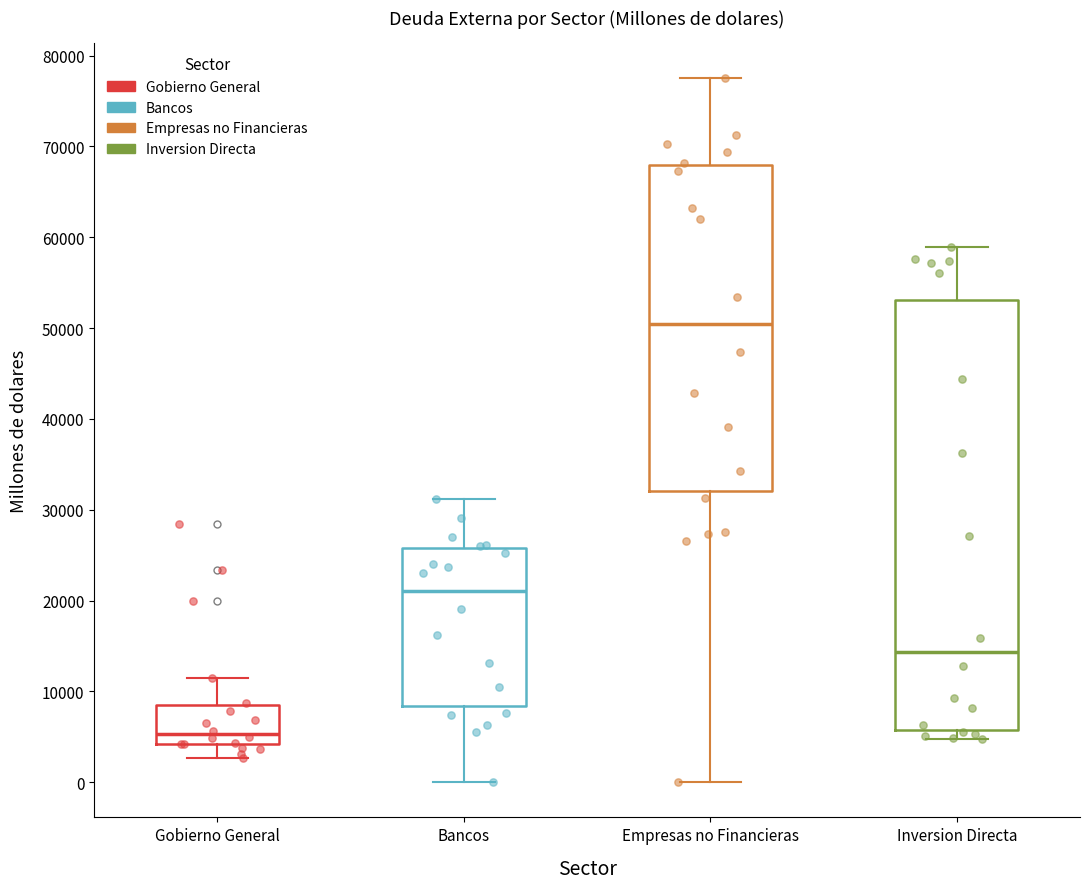

Reading left to right, read every box against the y-axis: the position of its median line, the range the box covers, and the ends of its whiskers. The values are not printed on the chart, so give them approximately, as read against the axis.

Gobierno General: median 5000, box 4000 to 8000, whiskers 3000 to 11000
Bancos: median 21000, box 8000 to 26000, whiskers 0 to 31000
Empresas no Financieras: median 50000, box 32000 to 68000, whiskers 0 to 77000
Inversion Directa: median 14000, box 6000 to 53000, whiskers 5000 to 59000